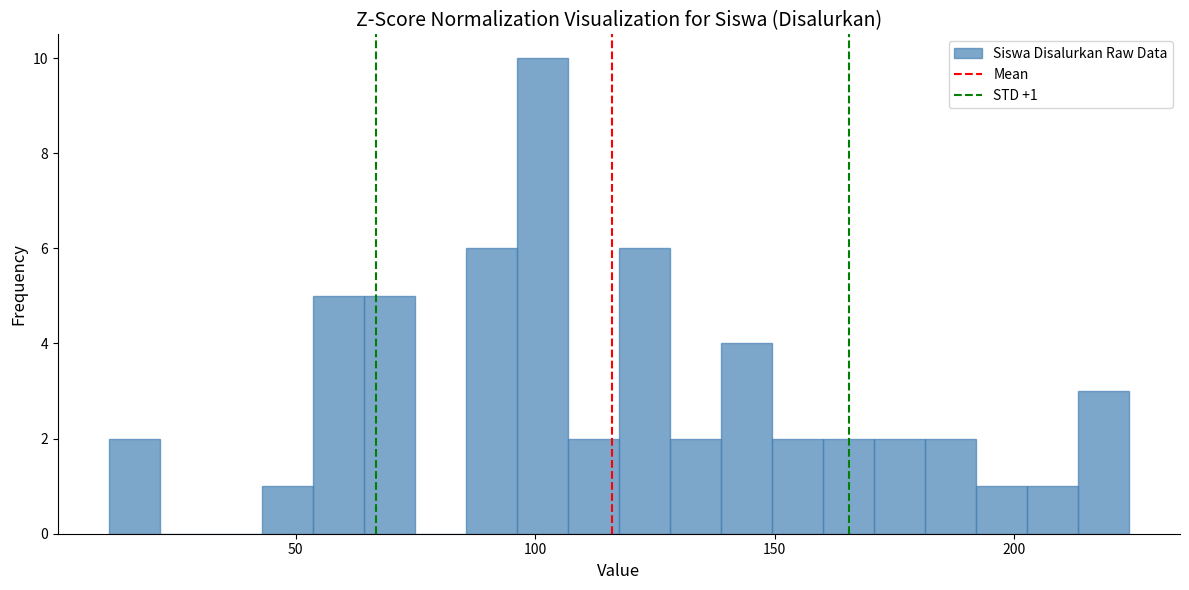

Around what value on the x-axis is the tallest bar? Give the approximate position of its centre, as read against the axis.

100